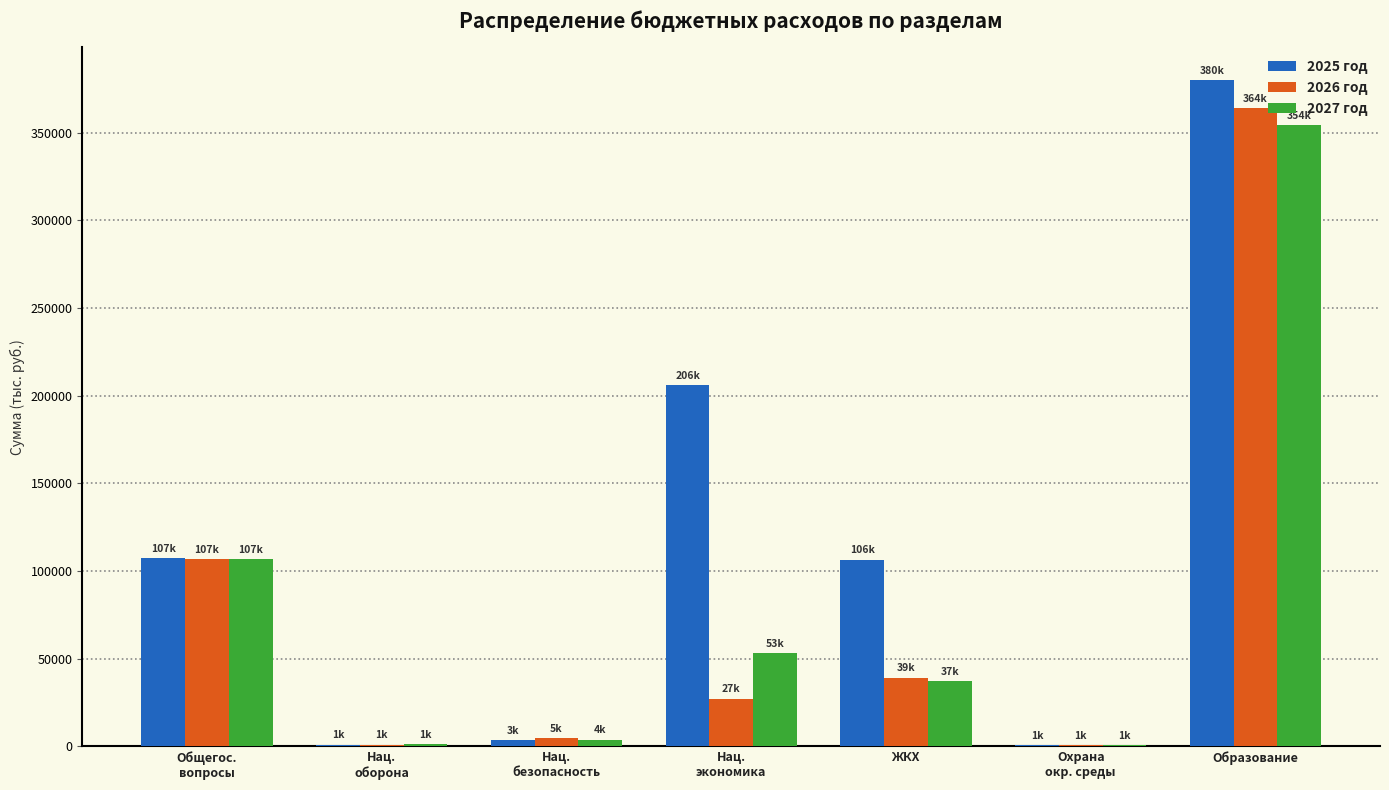

Which category has the highest value in the 2025 год series?

Образование